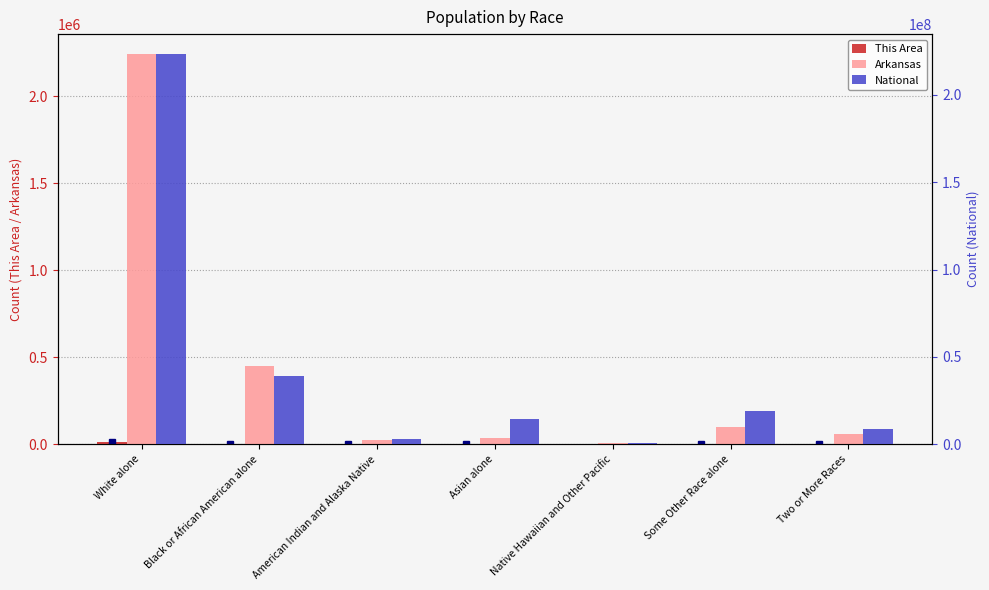

At which label does Arkansas first exceed 57010?

White alone